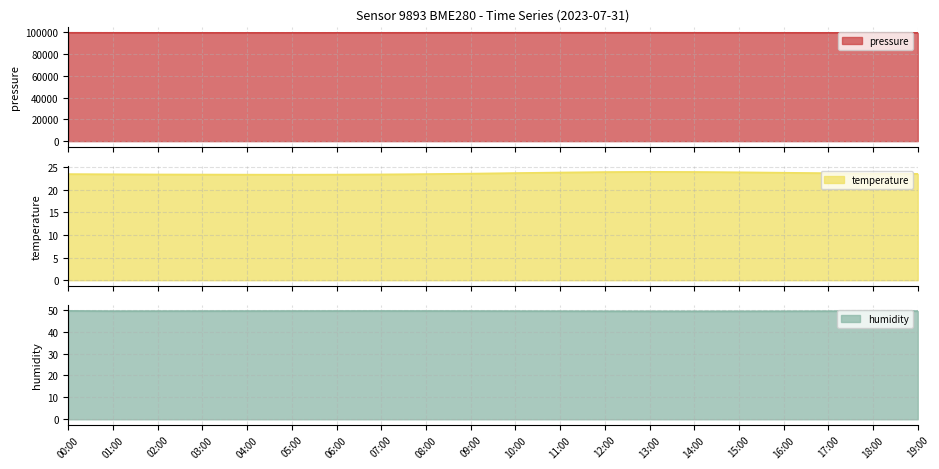

In humidity, how many points are higher than both neighbors (excluding endpoints)?

1